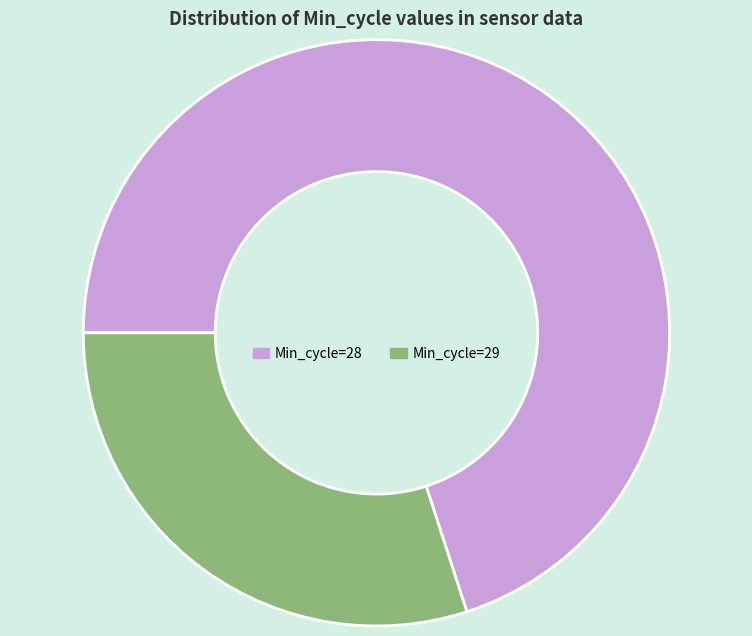

Which slice is the largest?

Min_cycle=28